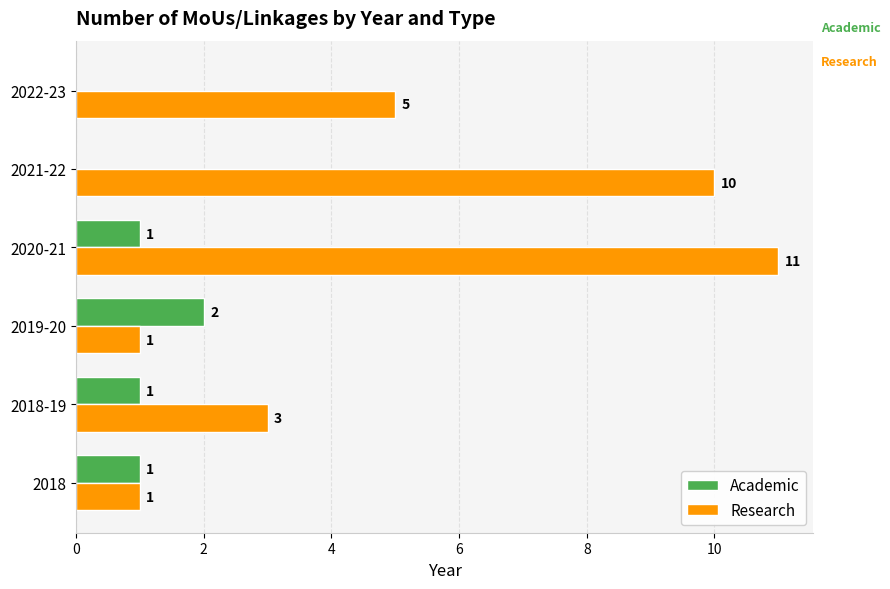

How many distinct data groups are displayed?

2